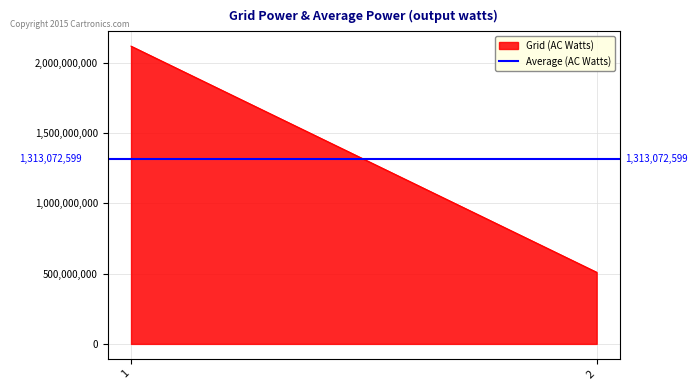

What is the value of the Grid (AC Watts) point at the 2nd from the left?

509216417